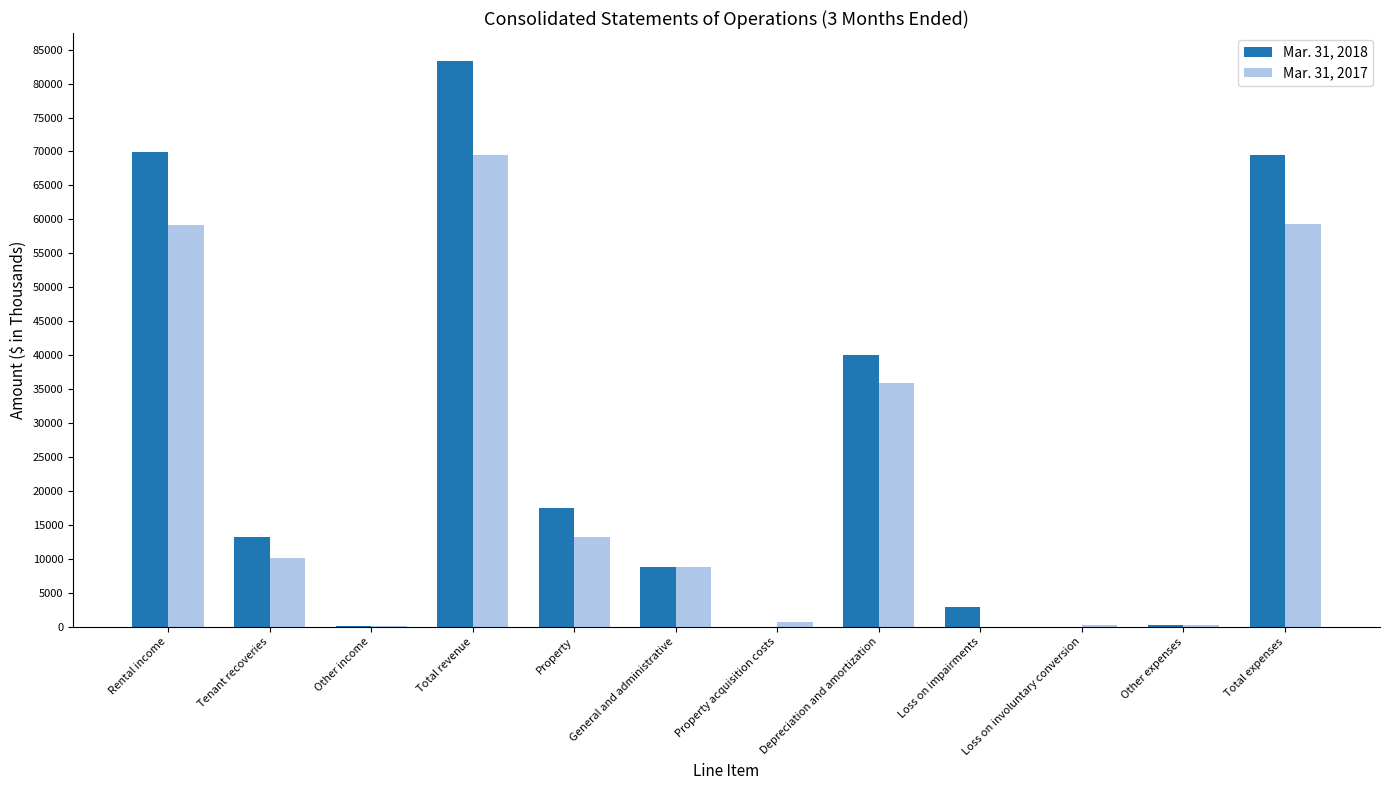

How many distinct data groups are displayed?

2